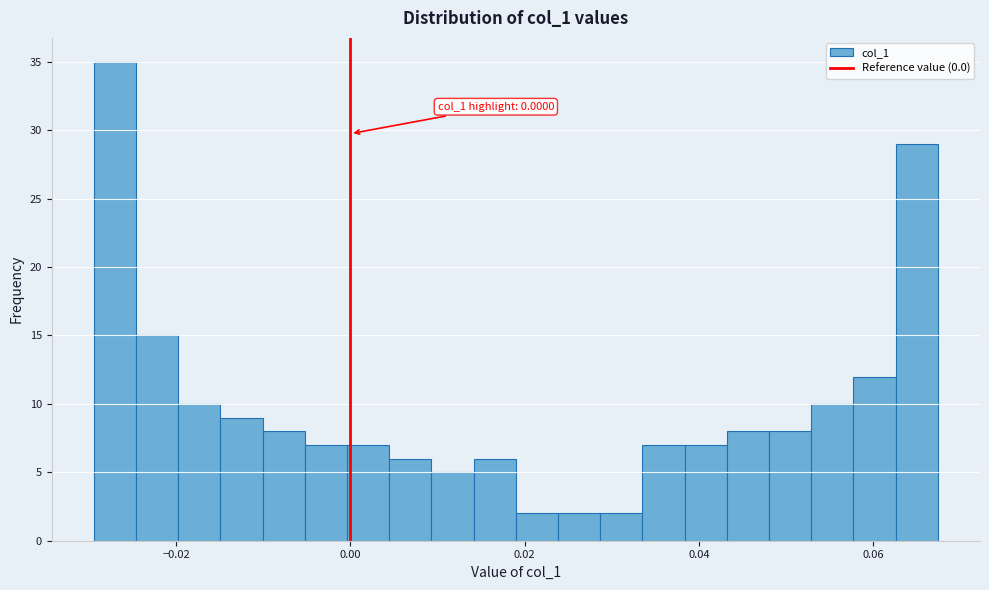

Around what value on the x-axis is the tallest bar? Give the approximate position of its centre, as read against the axis.

-0.028